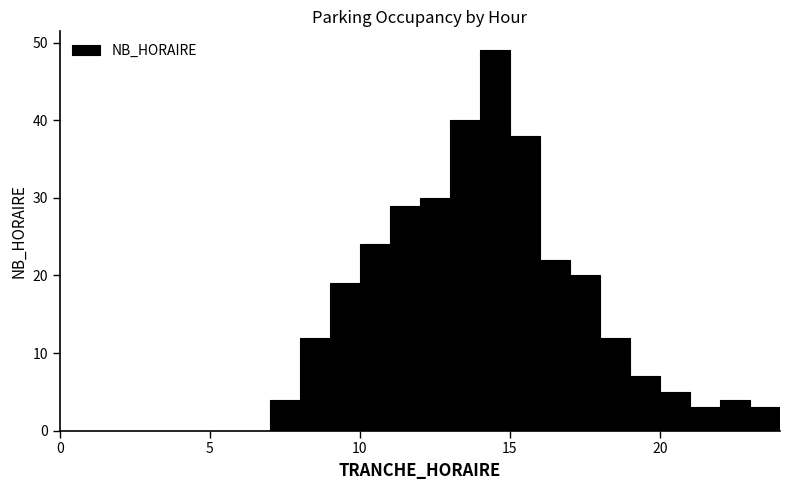

Read against the x-axis, roughly where is the centre of the tallest bar?

14.5